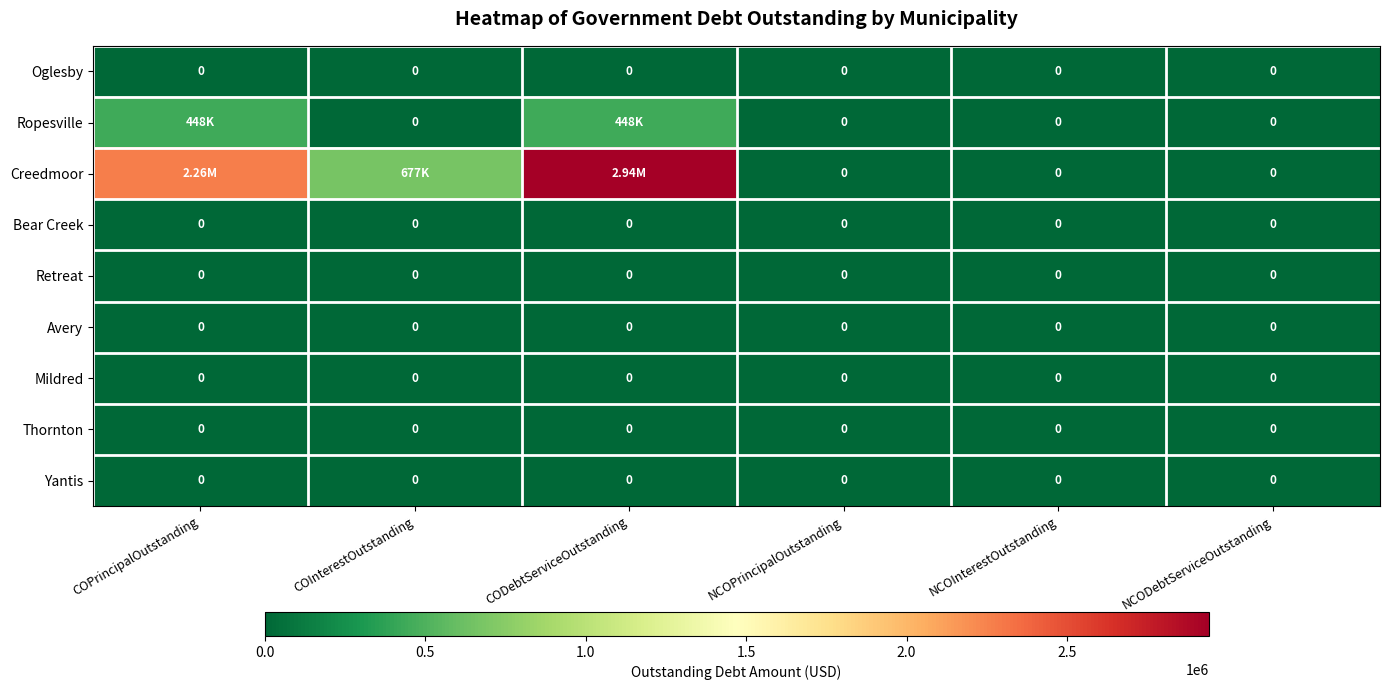

What is the maximum value shown in the chart?

2941447.2